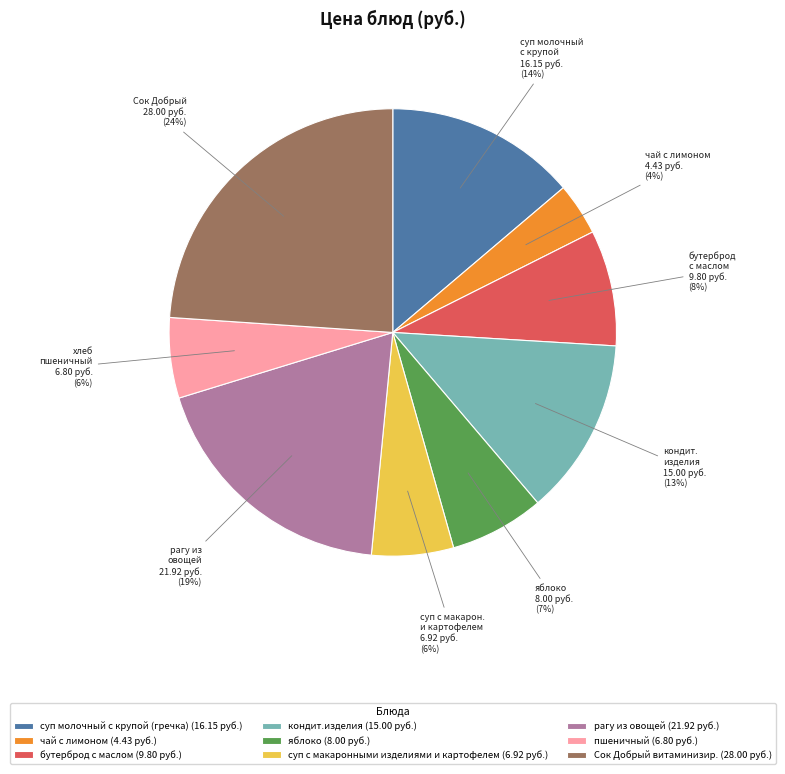

Approximately how many times larger is the value at суп с макаронными изделиями и картофелем compared to суп молочный с крупой (гречка)?

0.4